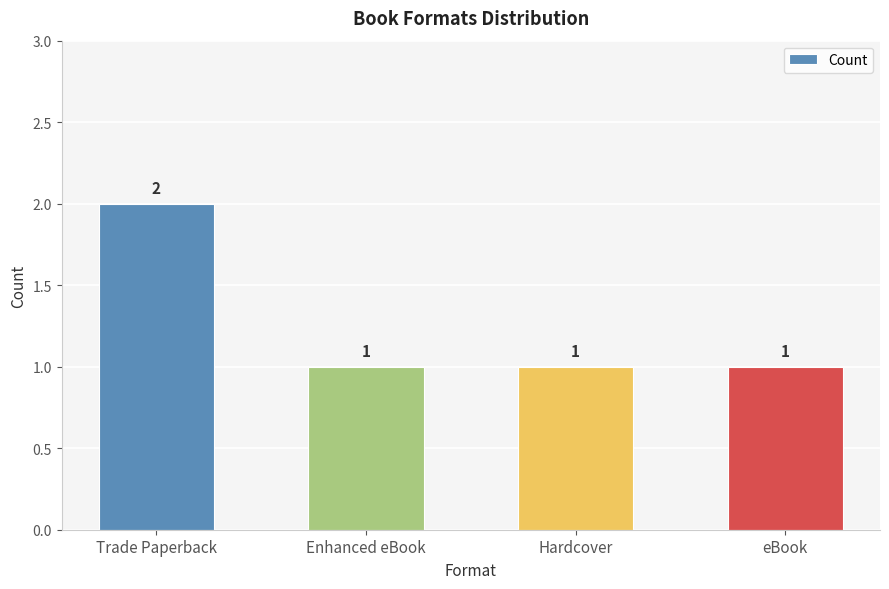

Count the number of data series in this chart.

1